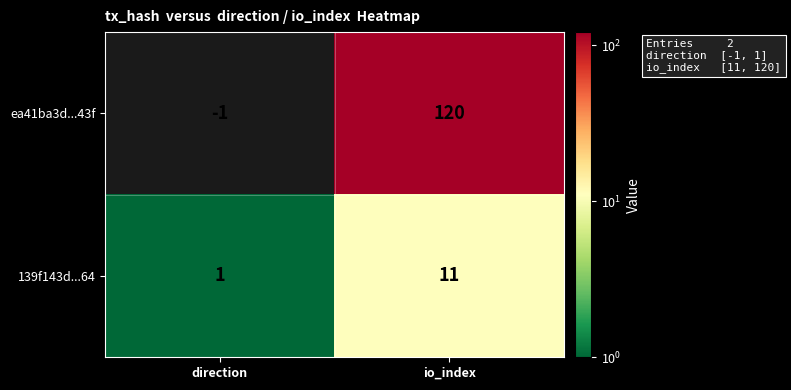

What is the difference between the ea41ba3d...43f values at direction and io_index?

121